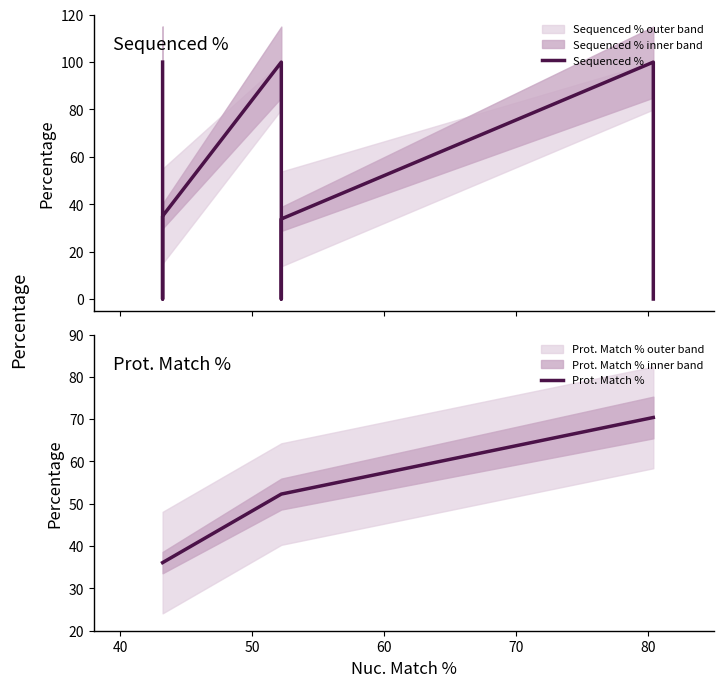

After their last crossing, which series has the higher values: Sequenced % or Prot. Match %?

Prot. Match %